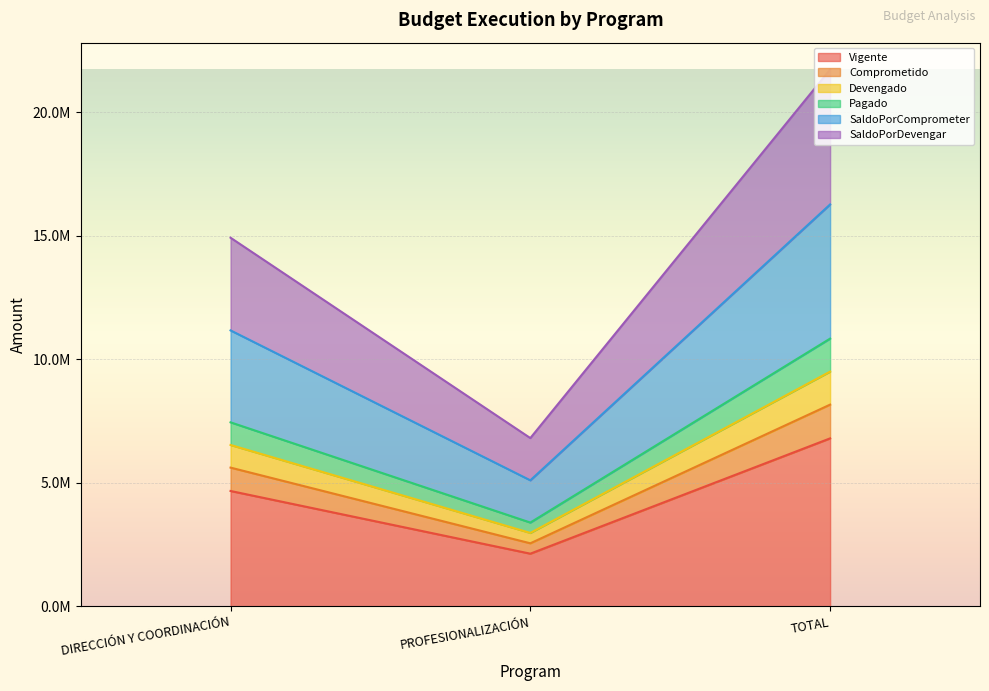

What position from the right is DIRECCIÓN Y COORDINACIÓN?

3